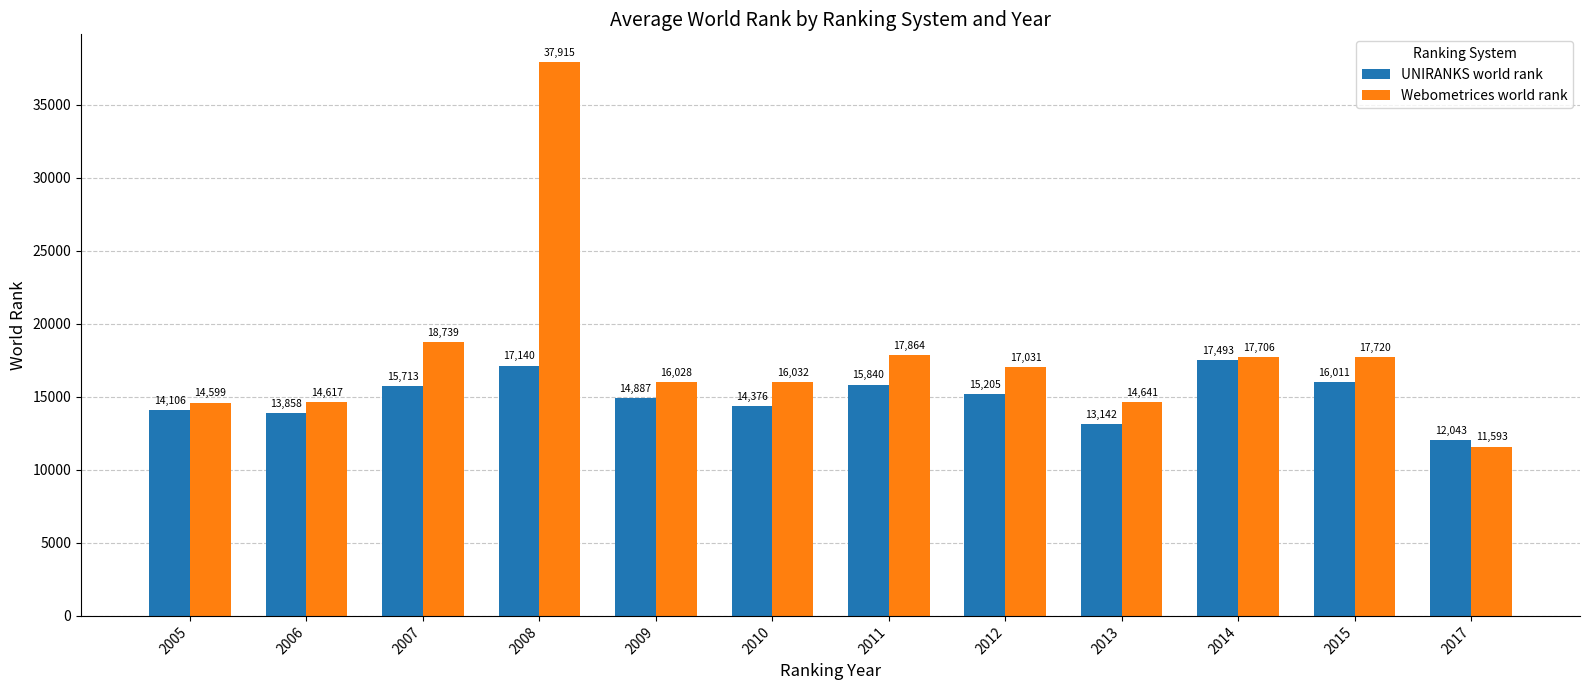

Count the number of categories in the chart.

12